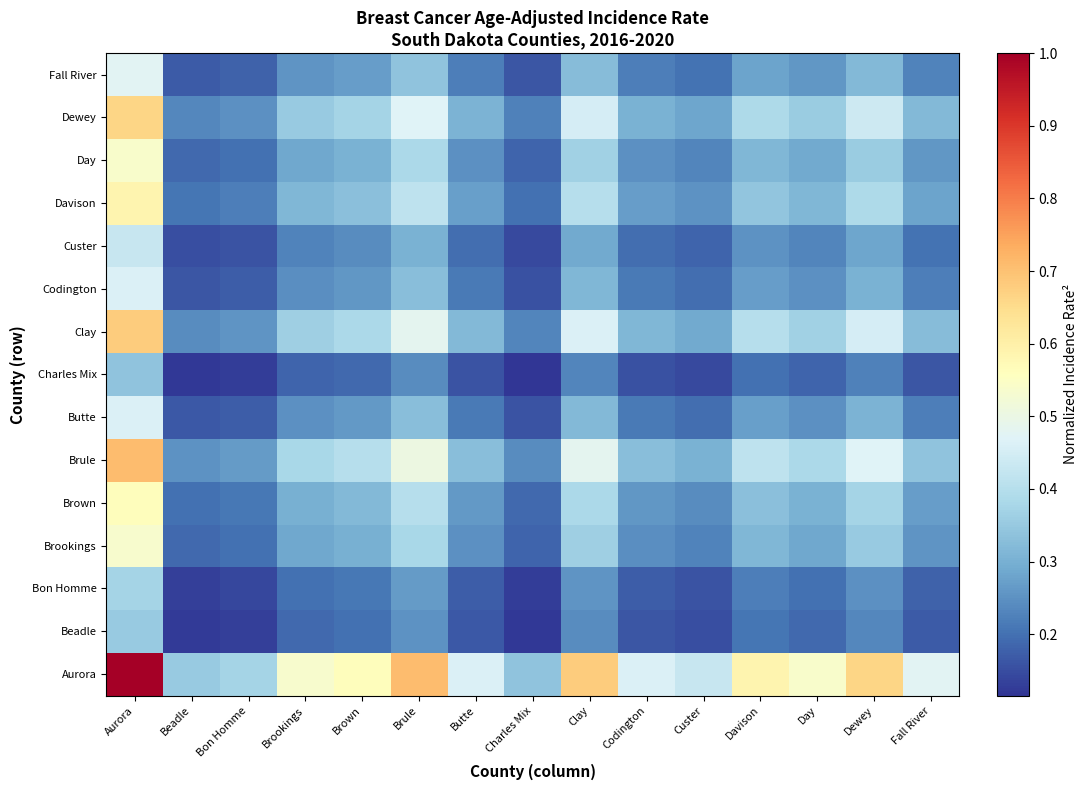

Reading left to right, transcribe all the data shown in this chart.

Aurora: Aurora=1.0	Beadle=0.4	Bon Homme=0.4	Brookings=0.5	Brown=0.6	Brule=0.7	Butte=0.5	Charles Mix=0.3	Clay=0.7	Codington=0.5	Custer=0.4	Davison=0.6	Day=0.5	Dewey=0.7	Fall River=0.5
Beadle: Aurora=0.4	Beadle=0.1	Bon Homme=0.1	Brookings=0.2	Brown=0.2	Brule=0.3	Butte=0.2	Charles Mix=0.1	Clay=0.2	Codington=0.2	Custer=0.2	Davison=0.2	Day=0.2	Dewey=0.2	Fall River=0.2
Bon Homme: Aurora=0.4	Beadle=0.1	Bon Homme=0.1	Brookings=0.2	Brown=0.2	Brule=0.3	Butte=0.2	Charles Mix=0.1	Clay=0.3	Codington=0.2	Custer=0.2	Davison=0.2	Day=0.2	Dewey=0.2	Fall River=0.2
Brookings: Aurora=0.5	Beadle=0.2	Bon Homme=0.2	Brookings=0.3	Brown=0.3	Brule=0.4	Butte=0.2	Charles Mix=0.2	Clay=0.4	Codington=0.2	Custer=0.2	Davison=0.3	Day=0.3	Dewey=0.4	Fall River=0.3
Brown: Aurora=0.6	Beadle=0.2	Bon Homme=0.2	Brookings=0.3	Brown=0.3	Brule=0.4	Butte=0.3	Charles Mix=0.2	Clay=0.4	Codington=0.3	Custer=0.2	Davison=0.3	Day=0.3	Dewey=0.4	Fall River=0.3
Brule: Aurora=0.7	Beadle=0.3	Bon Homme=0.3	Brookings=0.4	Brown=0.4	Brule=0.5	Butte=0.3	Charles Mix=0.2	Clay=0.5	Codington=0.3	Custer=0.3	Davison=0.4	Day=0.4	Dewey=0.5	Fall River=0.3
Butte: Aurora=0.5	Beadle=0.2	Bon Homme=0.2	Brookings=0.2	Brown=0.3	Brule=0.3	Butte=0.2	Charles Mix=0.2	Clay=0.3	Codington=0.2	Custer=0.2	Davison=0.3	Day=0.3	Dewey=0.3	Fall River=0.2
Charles Mix: Aurora=0.3	Beadle=0.1	Bon Homme=0.1	Brookings=0.2	Brown=0.2	Brule=0.2	Butte=0.2	Charles Mix=0.1	Clay=0.2	Codington=0.2	Custer=0.1	Davison=0.2	Day=0.2	Dewey=0.2	Fall River=0.2
Clay: Aurora=0.7	Beadle=0.2	Bon Homme=0.3	Brookings=0.4	Brown=0.4	Brule=0.5	Butte=0.3	Charles Mix=0.2	Clay=0.5	Codington=0.3	Custer=0.3	Davison=0.4	Day=0.4	Dewey=0.5	Fall River=0.3
Codington: Aurora=0.5	Beadle=0.2	Bon Homme=0.2	Brookings=0.2	Brown=0.3	Brule=0.3	Butte=0.2	Charles Mix=0.2	Clay=0.3	Codington=0.2	Custer=0.2	Davison=0.3	Day=0.2	Dewey=0.3	Fall River=0.2
Custer: Aurora=0.4	Beadle=0.2	Bon Homme=0.2	Brookings=0.2	Brown=0.2	Brule=0.3	Butte=0.2	Charles Mix=0.1	Clay=0.3	Codington=0.2	Custer=0.2	Davison=0.3	Day=0.2	Dewey=0.3	Fall River=0.2
Davison: Aurora=0.6	Beadle=0.2	Bon Homme=0.2	Brookings=0.3	Brown=0.3	Brule=0.4	Butte=0.3	Charles Mix=0.2	Clay=0.4	Codington=0.3	Custer=0.3	Davison=0.3	Day=0.3	Dewey=0.4	Fall River=0.3
Day: Aurora=0.5	Beadle=0.2	Bon Homme=0.2	Brookings=0.3	Brown=0.3	Brule=0.4	Butte=0.3	Charles Mix=0.2	Clay=0.4	Codington=0.2	Custer=0.2	Davison=0.3	Day=0.3	Dewey=0.4	Fall River=0.3
Dewey: Aurora=0.7	Beadle=0.2	Bon Homme=0.2	Brookings=0.4	Brown=0.4	Brule=0.5	Butte=0.3	Charles Mix=0.2	Clay=0.5	Codington=0.3	Custer=0.3	Davison=0.4	Day=0.4	Dewey=0.4	Fall River=0.3
Fall River: Aurora=0.5	Beadle=0.2	Bon Homme=0.2	Brookings=0.3	Brown=0.3	Brule=0.3	Butte=0.2	Charles Mix=0.2	Clay=0.3	Codington=0.2	Custer=0.2	Davison=0.3	Day=0.3	Dewey=0.3	Fall River=0.2